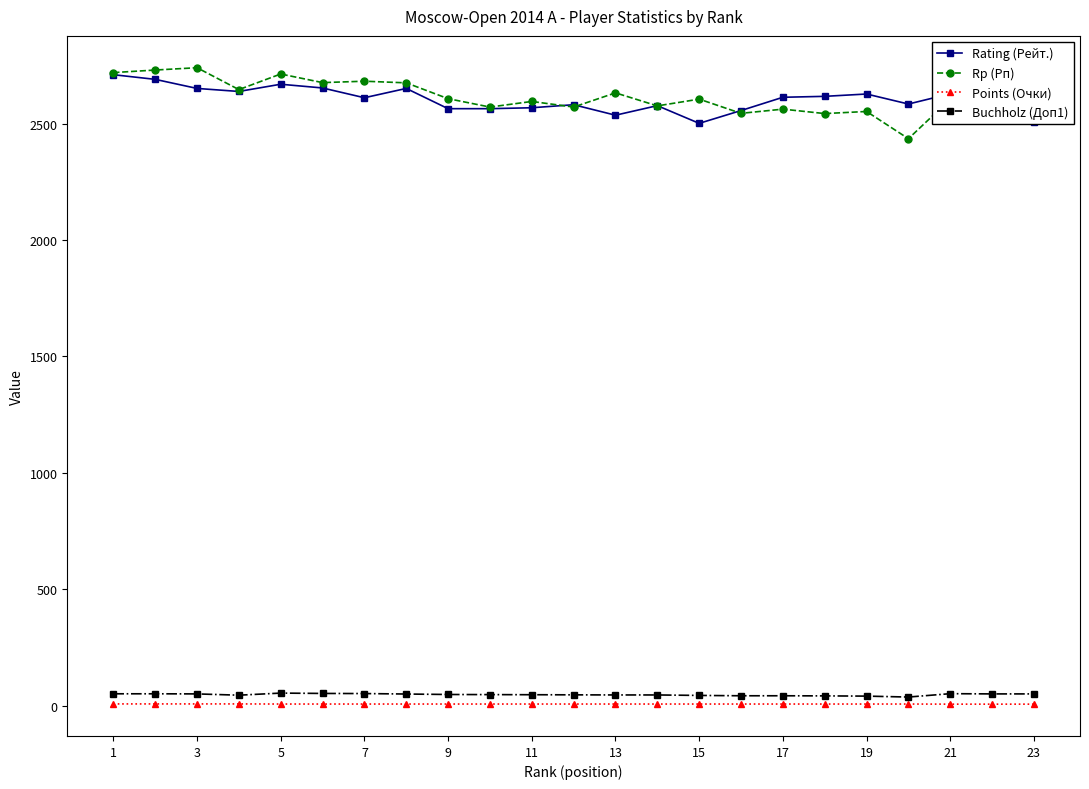

What is the difference between the maximum and minimum values in the Points (Очки) series?

1.0